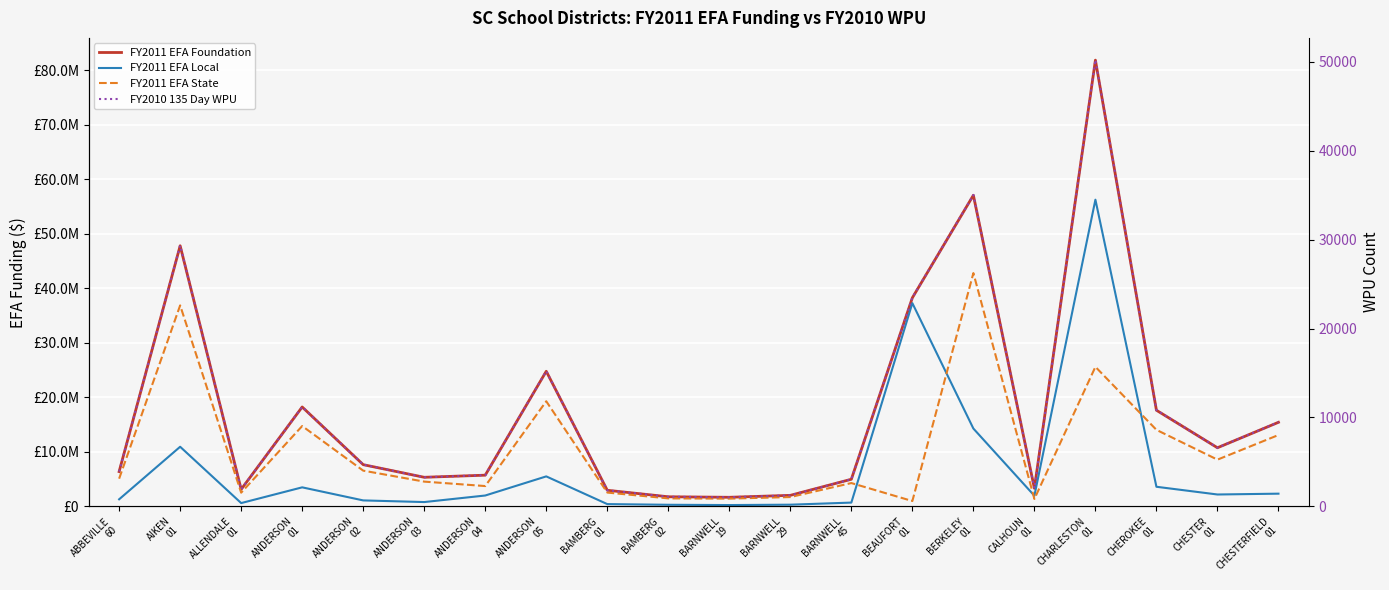

Rank the categories by FY2011 EFA Local value from lowest to highest.

BARNWELL
19, BAMBERG
02, BARNWELL
29, BAMBERG
01, ALLENDALE
01, BARNWELL
45, ANDERSON
03, ANDERSON
02, ABBEVILLE
60, CALHOUN
01, ANDERSON
04, CHESTER
01, CHESTERFIELD
01, ANDERSON
01, CHEROKEE
01, ANDERSON
05, AIKEN
01, BERKELEY
01, BEAUFORT
01, CHARLESTON
01